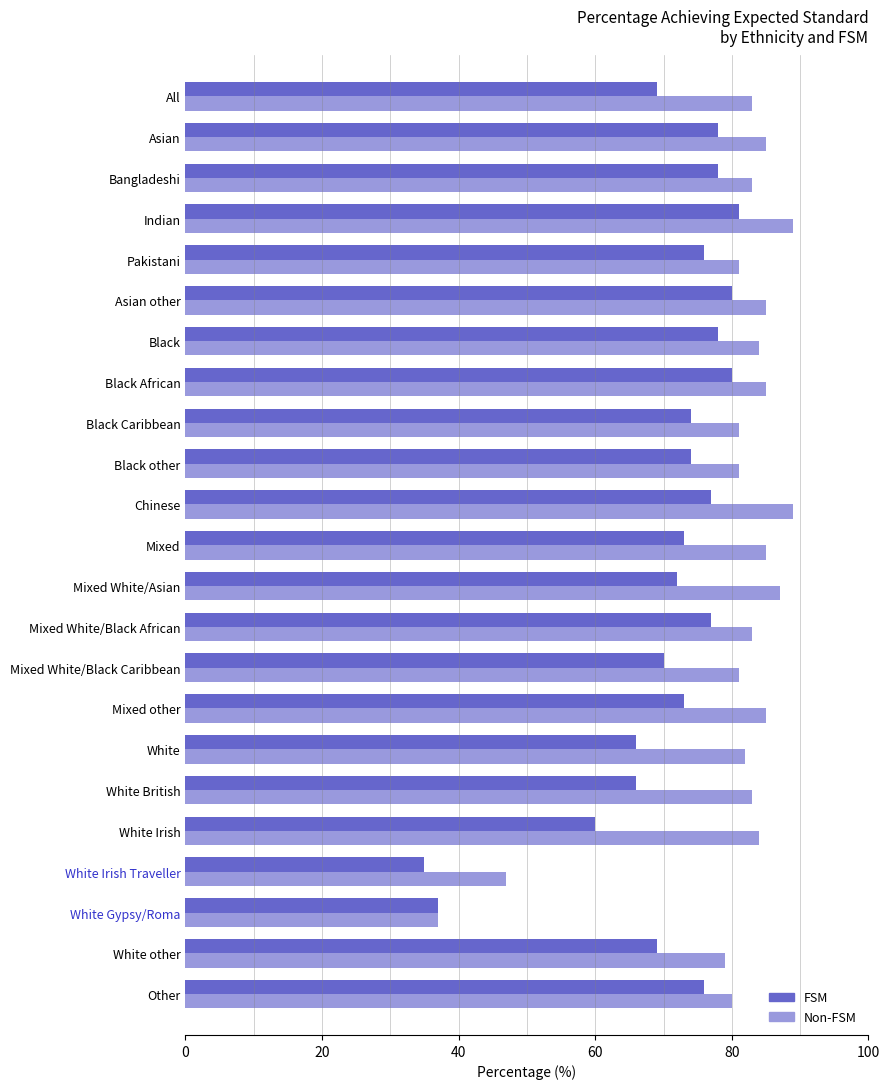

The value of Non-FSM at All is 83. True or false?

True